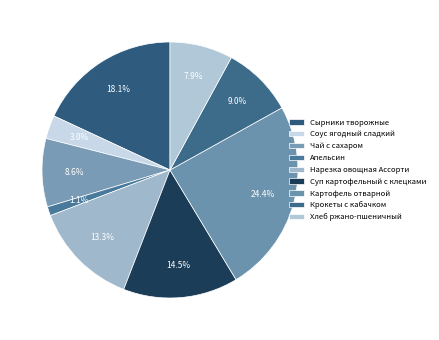

Does any single category account for the majority?

No